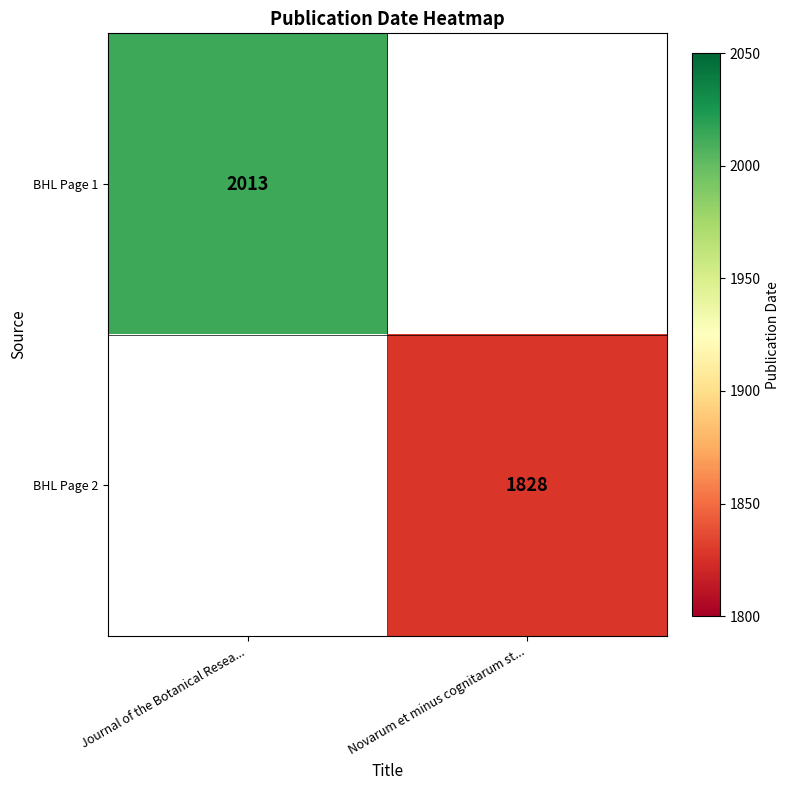

Is it true that BHL Page 1 equals 2013 at Journal of the Botanical Resea...?

True